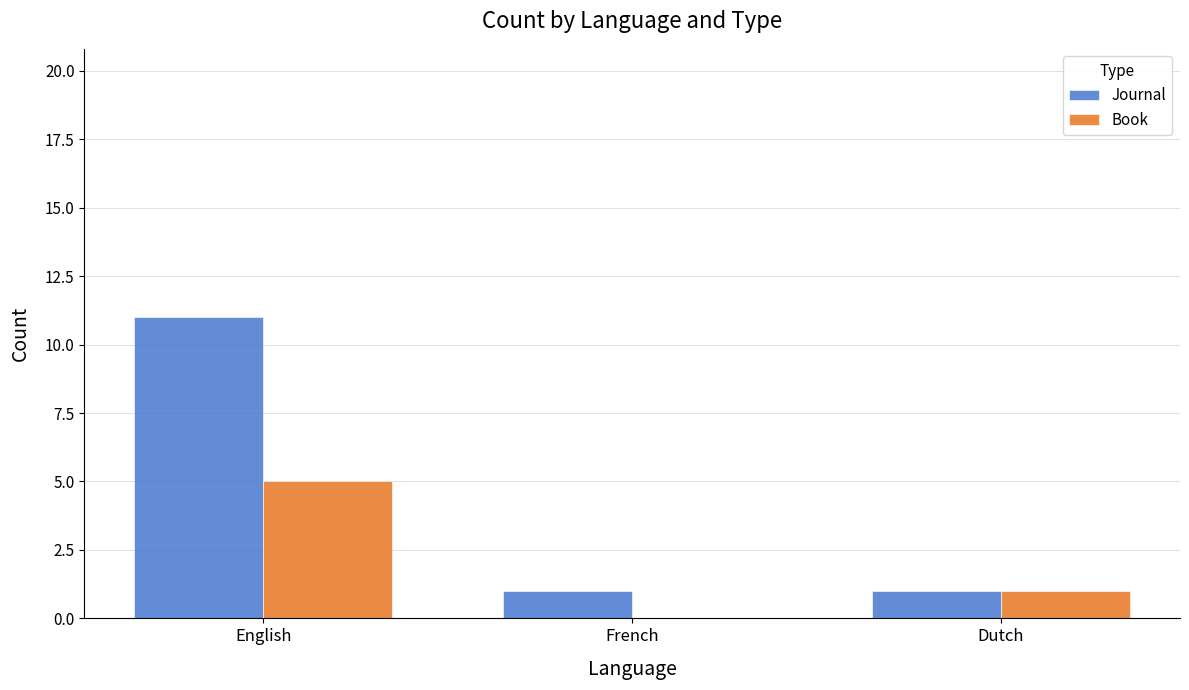

What are all the series names shown in the legend?

Journal, Book